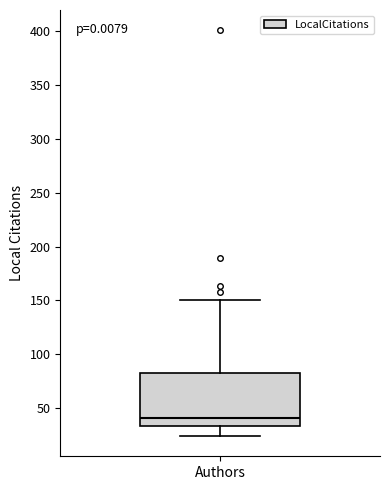

Read this box plot against the y-axis: the position of the median line, the range covered by the box, and the ends of both whiskers. The values are not printed on the chart, so give them approximately, as read against the axis.

median 40, box 35 to 85, whiskers 25 to 150